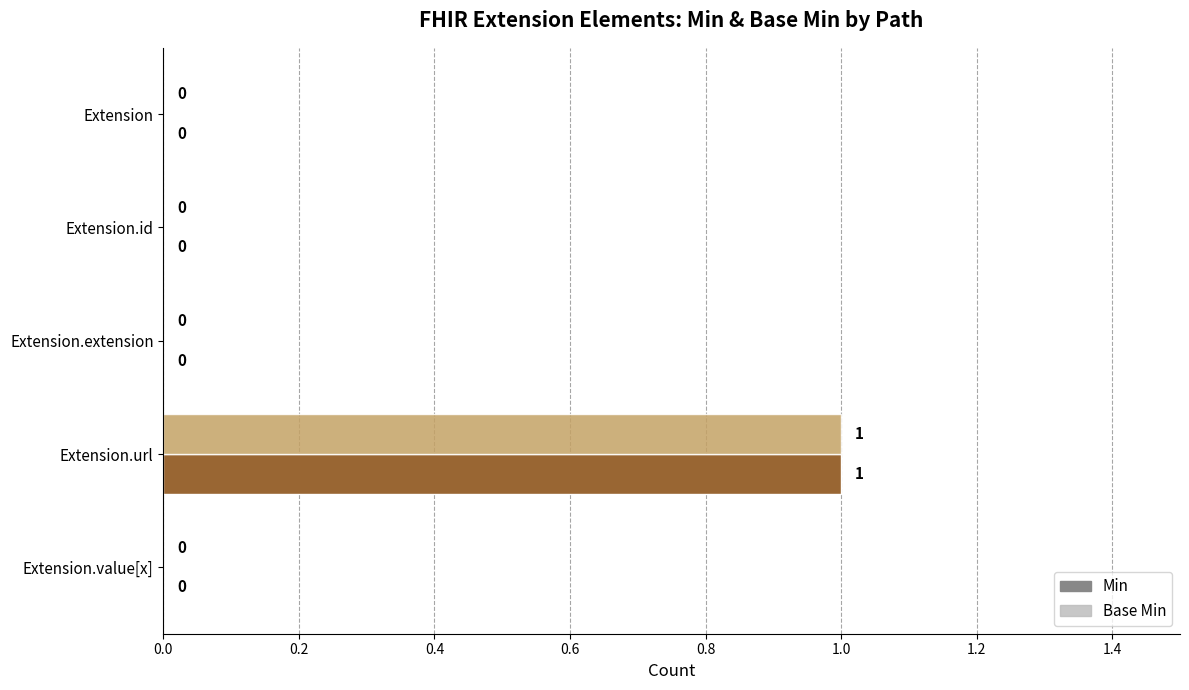

What are all the series names shown in the legend?

Min, Base Min